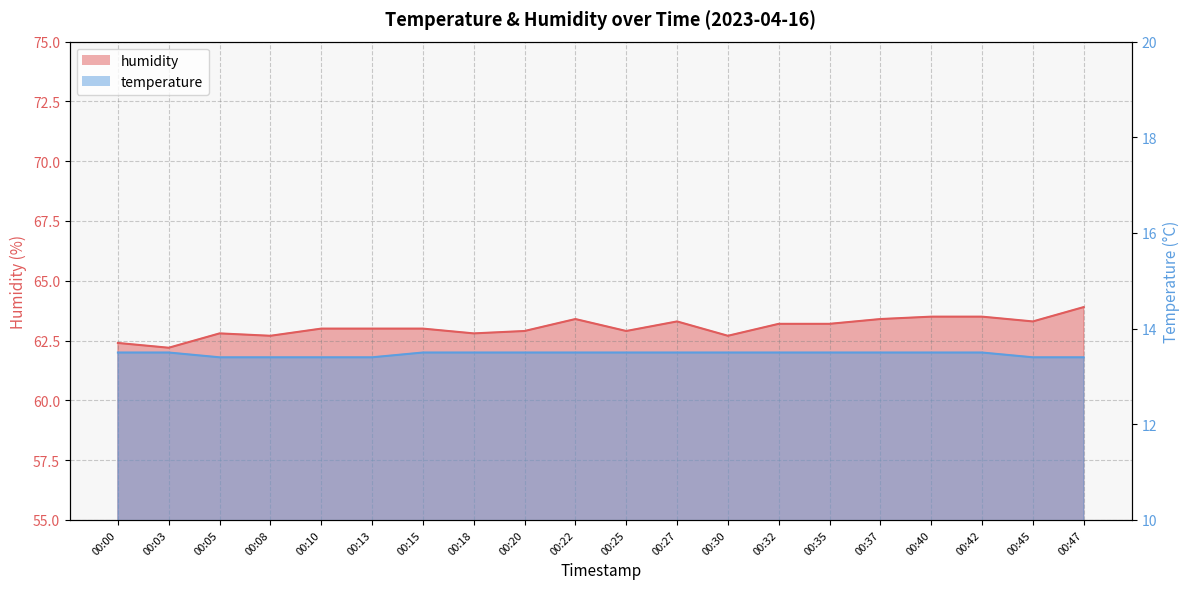

What is the spread (max minus min) of values at 00:45?

49.9